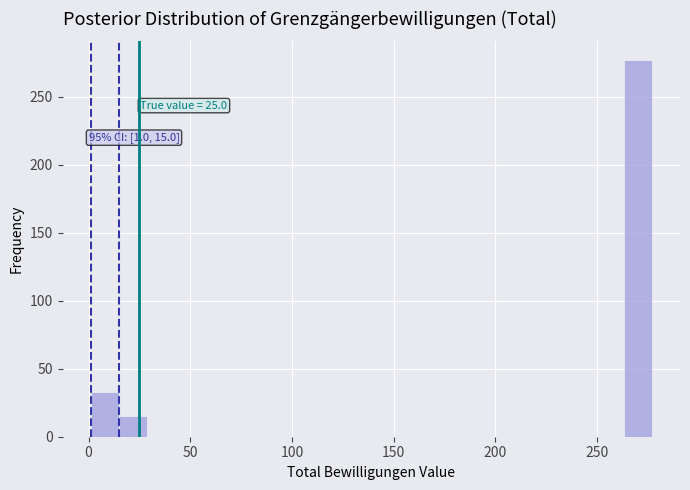

Around what value on the x-axis is the tallest bar? Give the approximate position of its centre, as read against the axis.

270